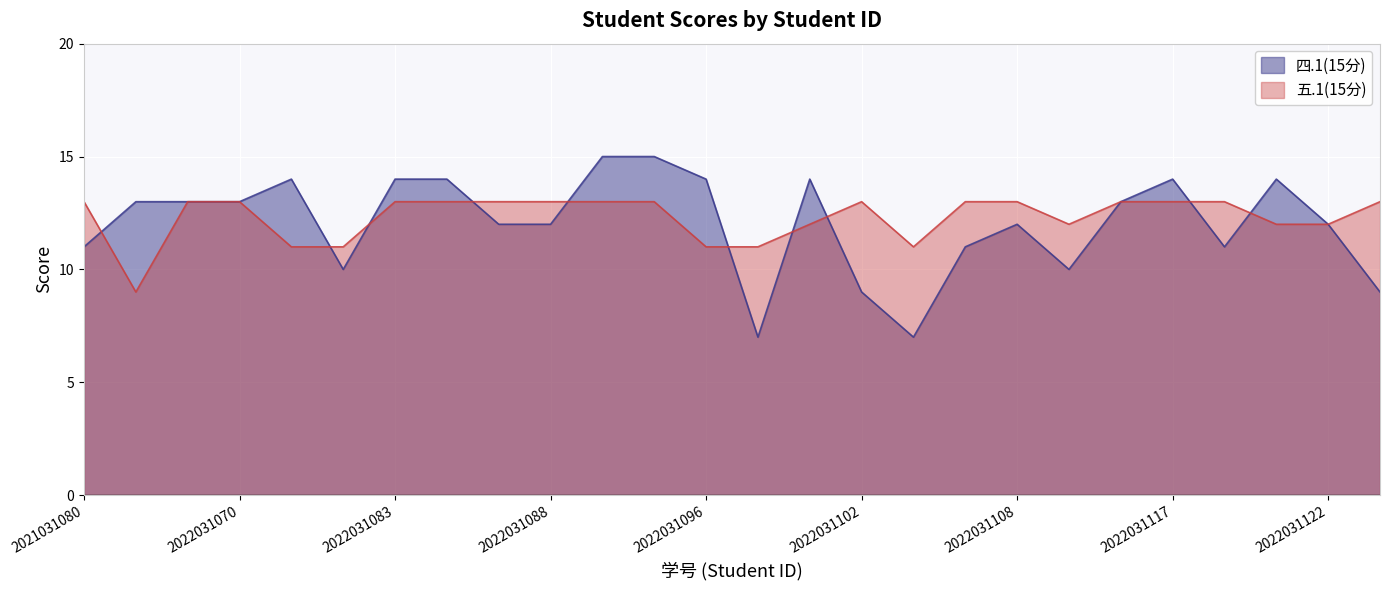

Rank the series at 2022031116 from highest to lowest value.

四.1(15分), 五.1(15分)